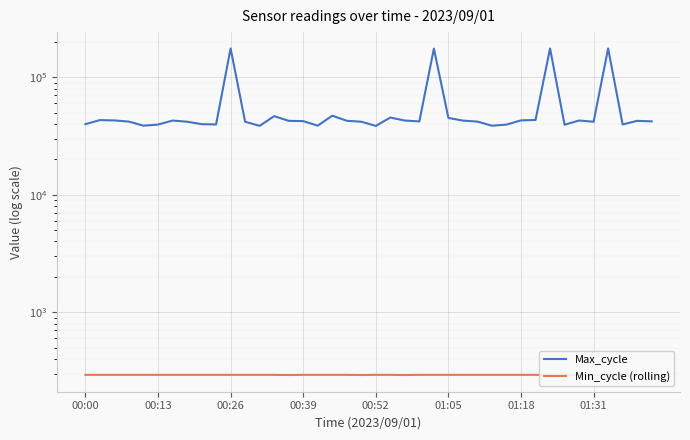

Rank the series by their average value, from lowest to highest.

Min_cycle (rolling), Max_cycle